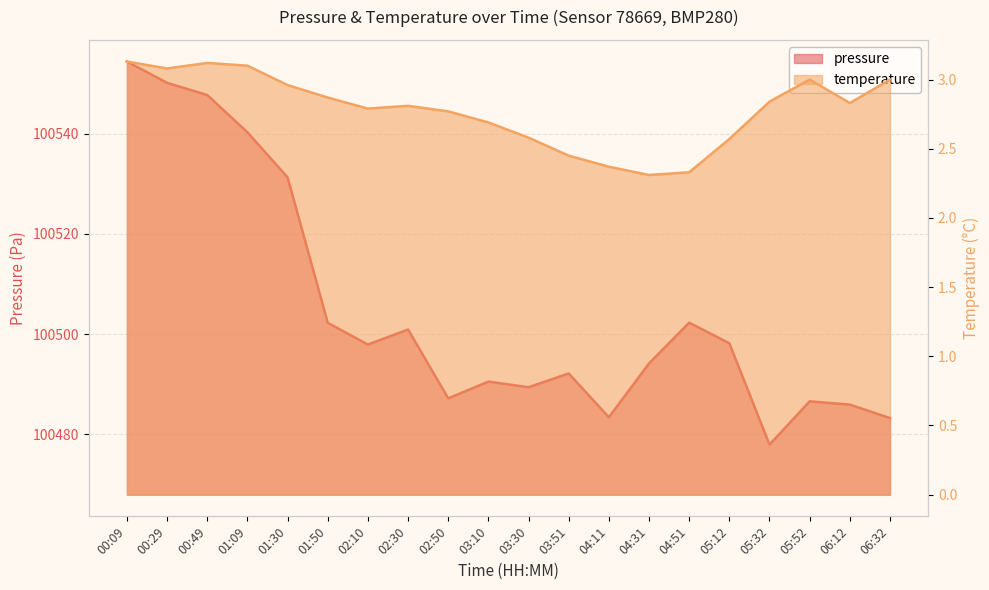

At which category is the sum across all series the highest?

00:09